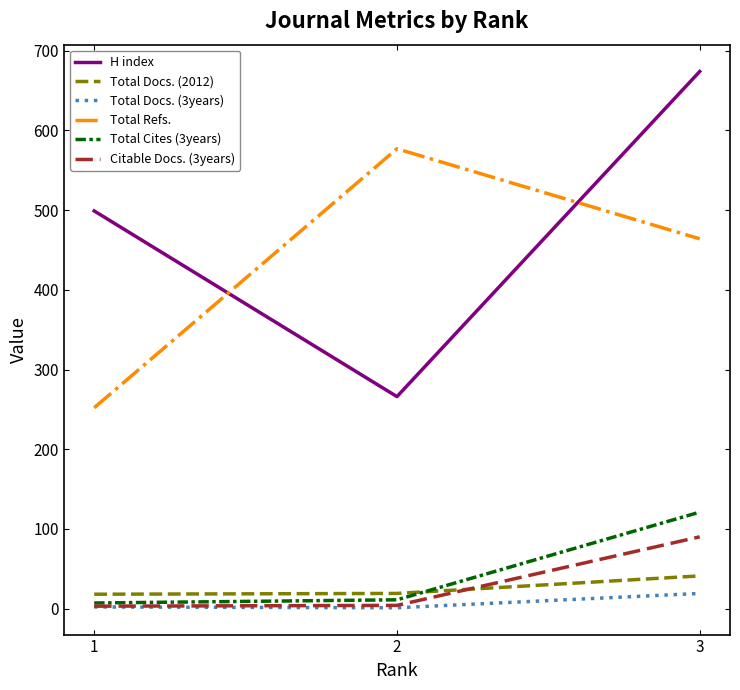

Which series has the largest total across all categories?

H index